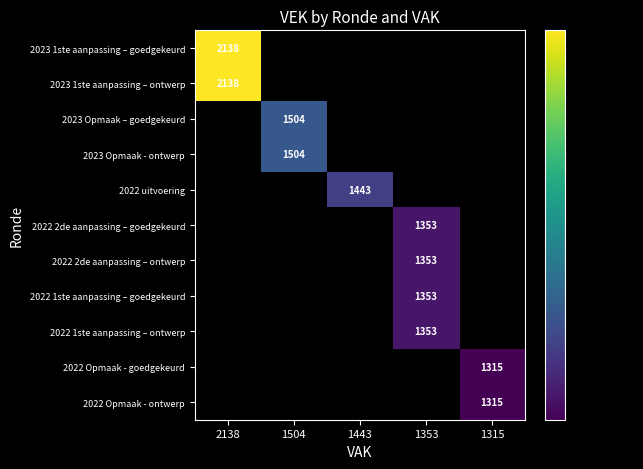

True or false: 2023 Opmaak - ontwerp has a value of 2396 at 1504.

False